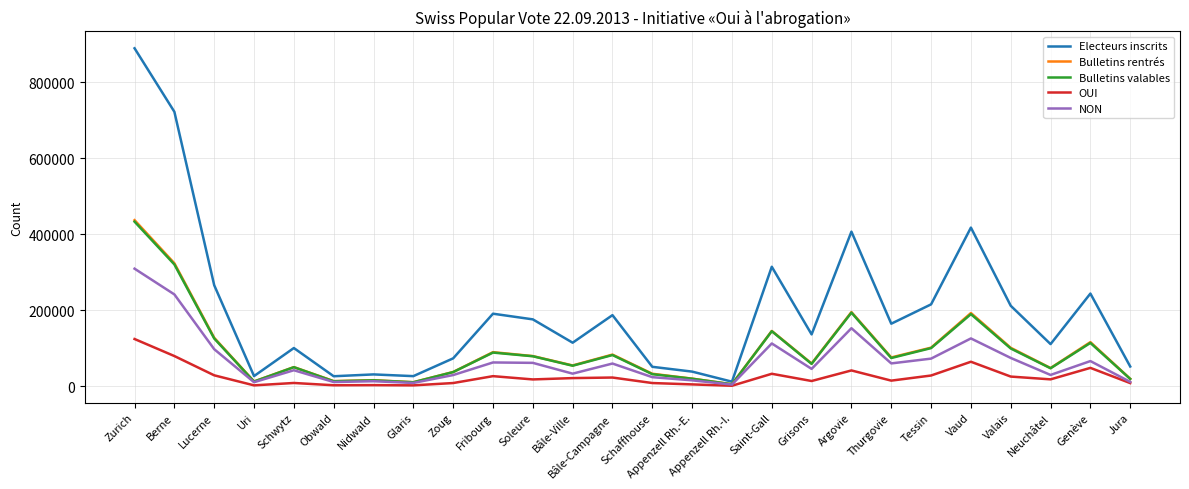

Which series changed the most between Uri and Fribourg?

Electeurs inscrits